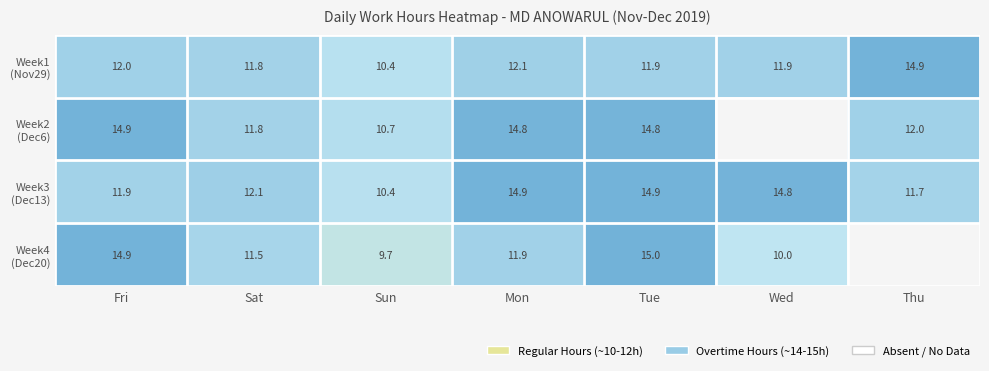

What is the total value across all series at Sat?

47.2